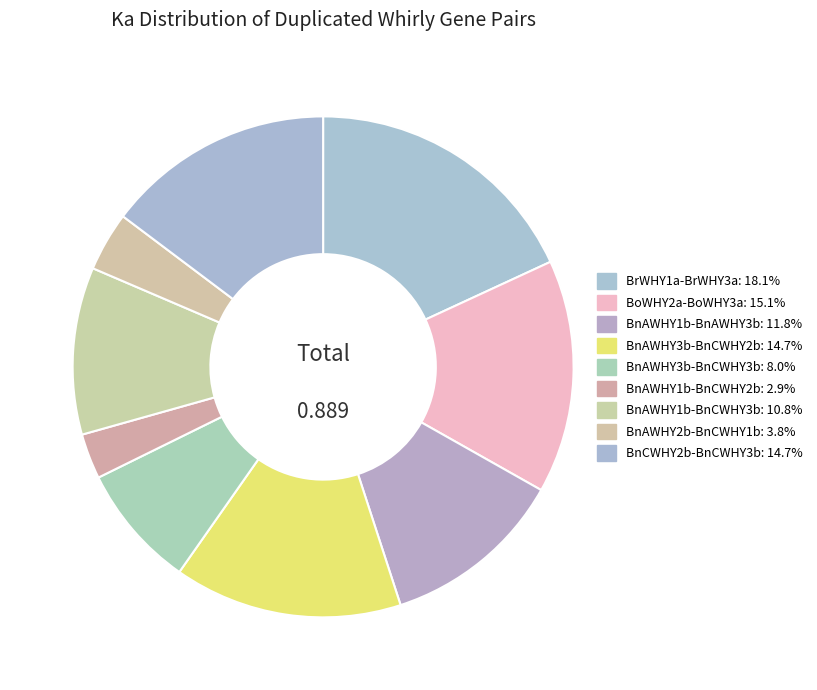

True or false: BnAWHY3b-BnCWHY3b accounts for 8% of the total.

True